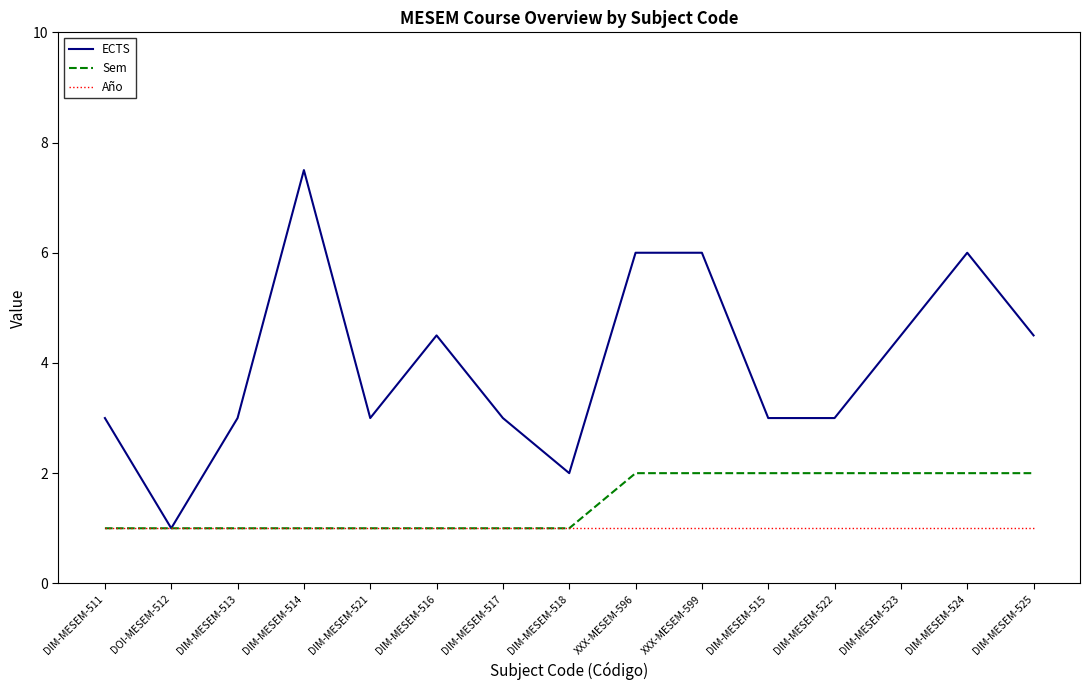

Count the Sem values in the range 1 to 2.

15